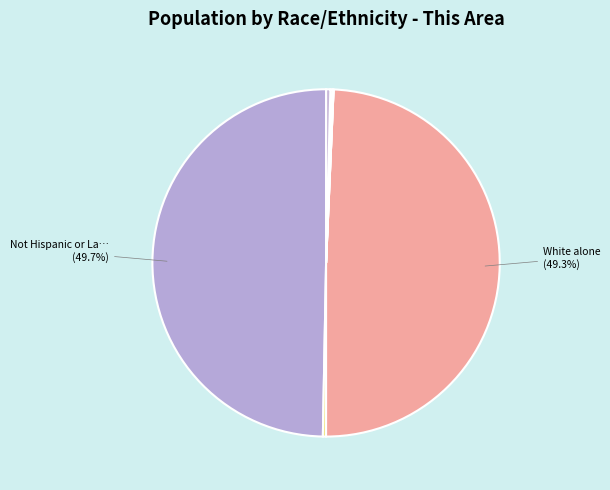

How many segments does this pie chart have?

9